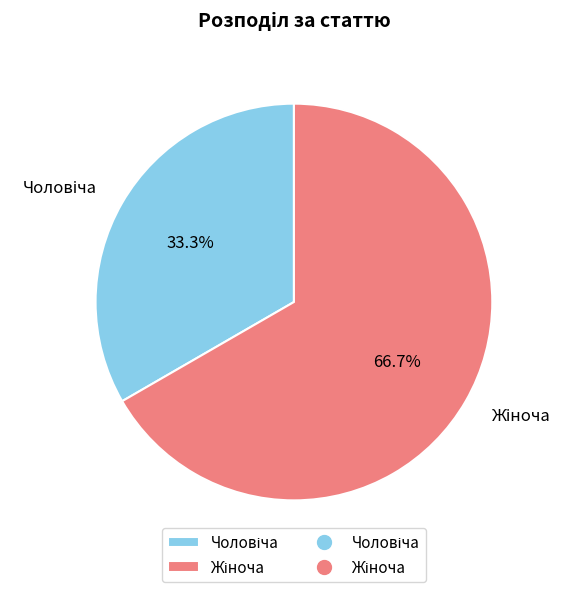

Is there any slice that represents more than half of the pie?

Yes